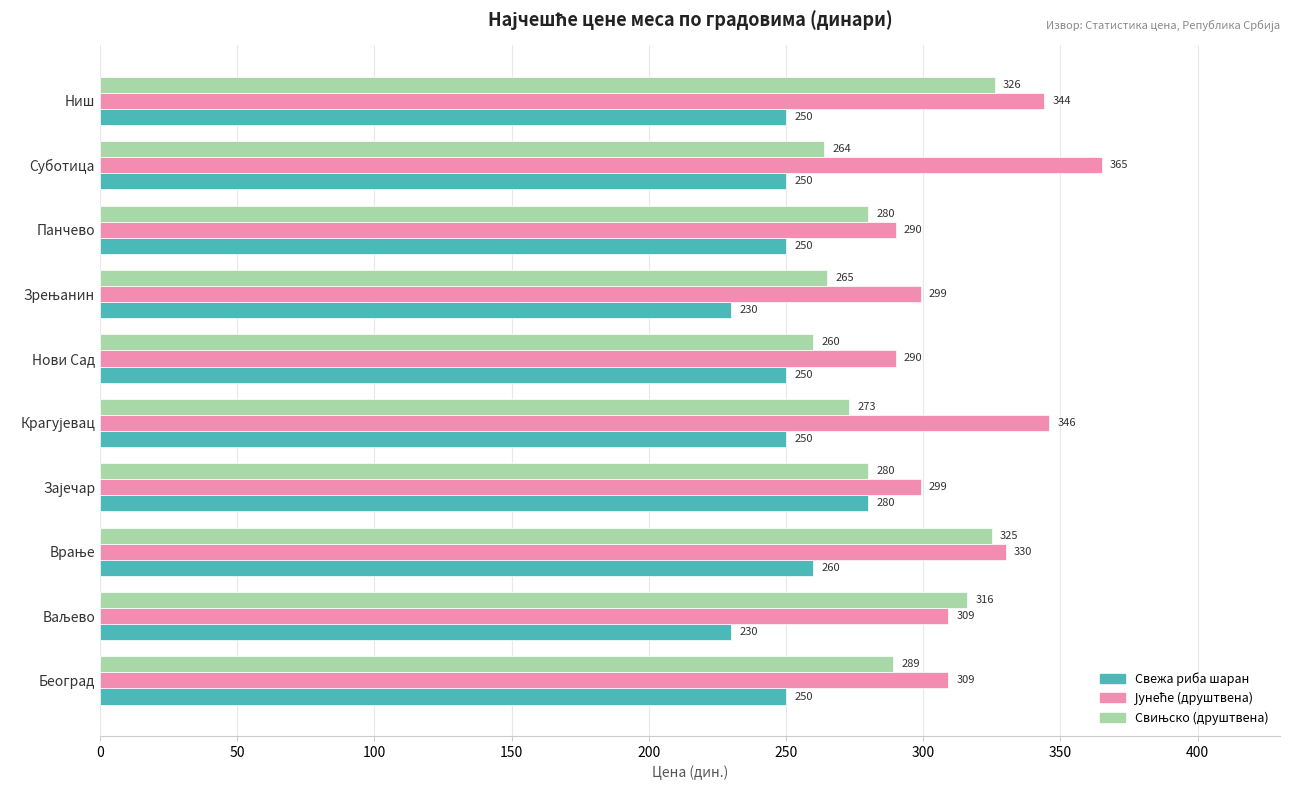

What is the total value across all series at Београд?

848.0